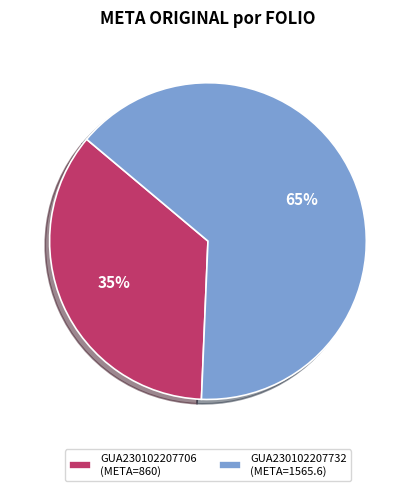

What percentage is the GUA230102207706 slice, to the nearest percent?

35%